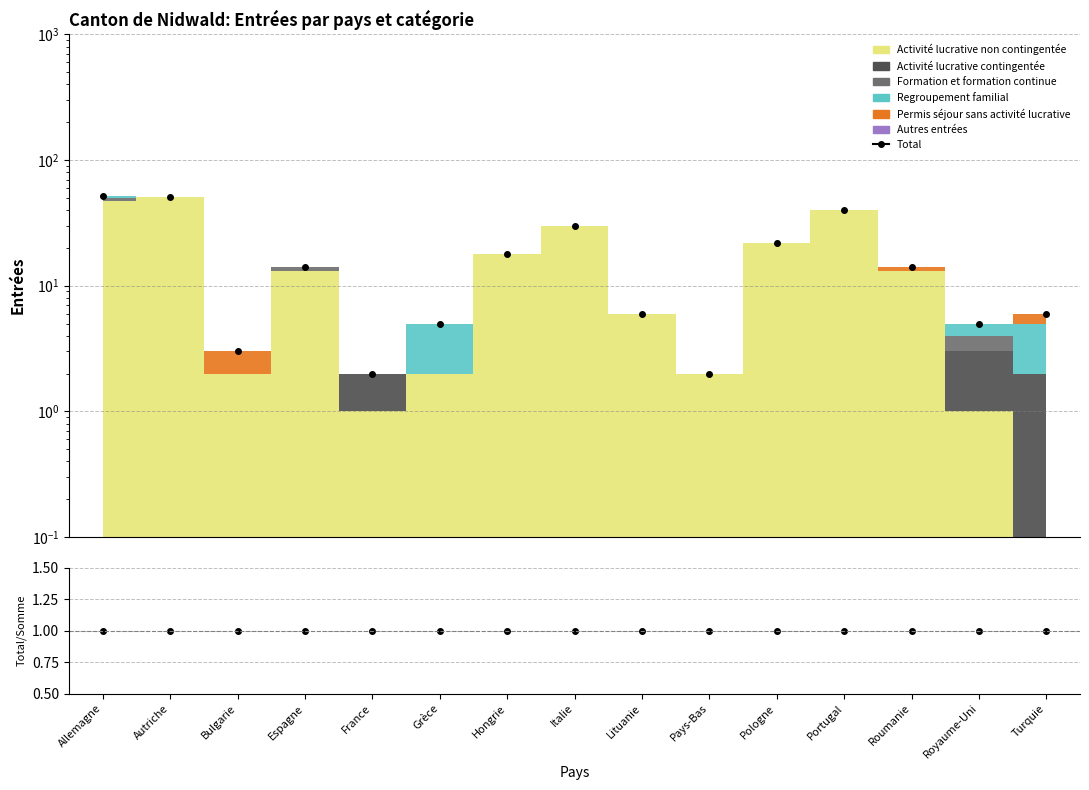

What is the minimum value shown in the chart?

1